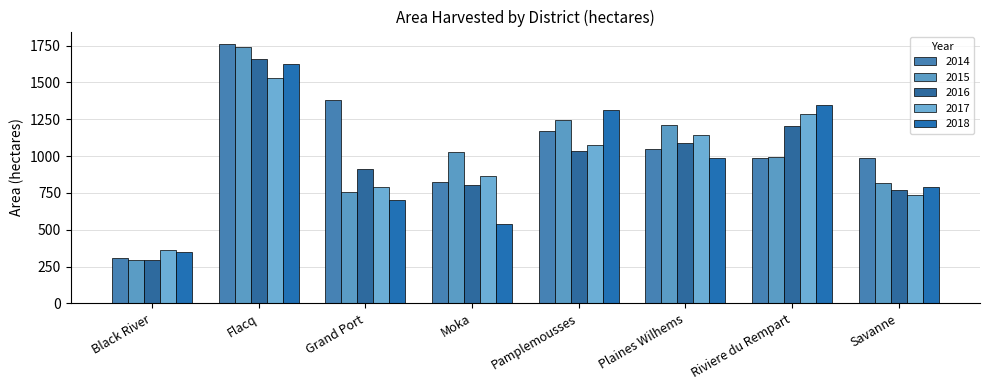

Between Flacq and Plaines Wilhems, which series saw the biggest shift?

2014